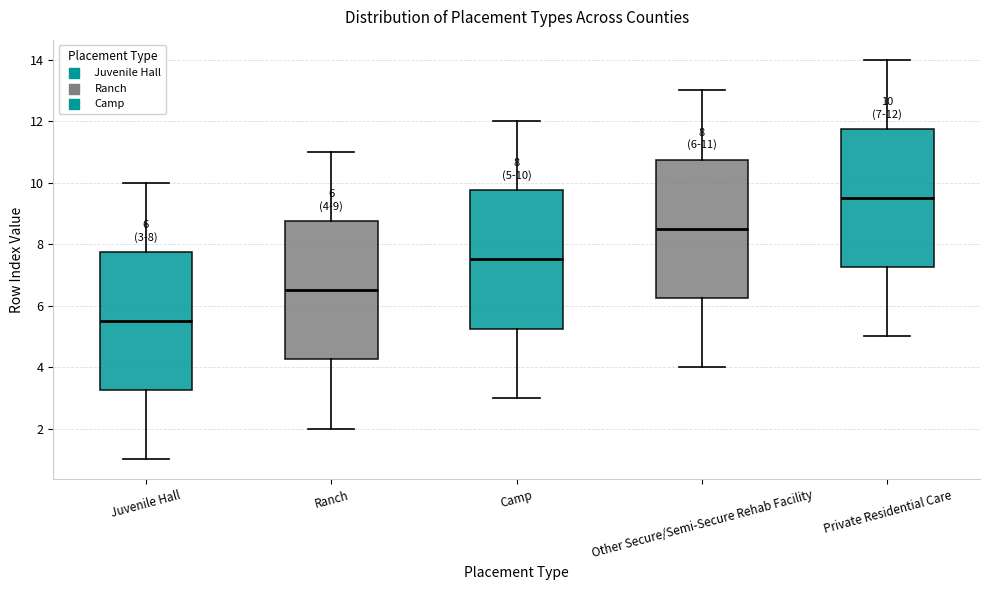

Which box's median line is the lowest?

Juvenile Hall